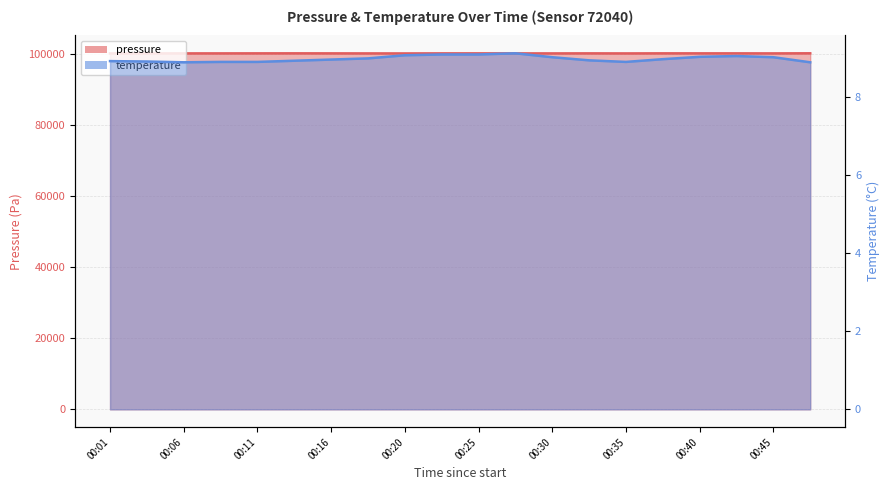

What is the minimum value shown in the chart?

8.9